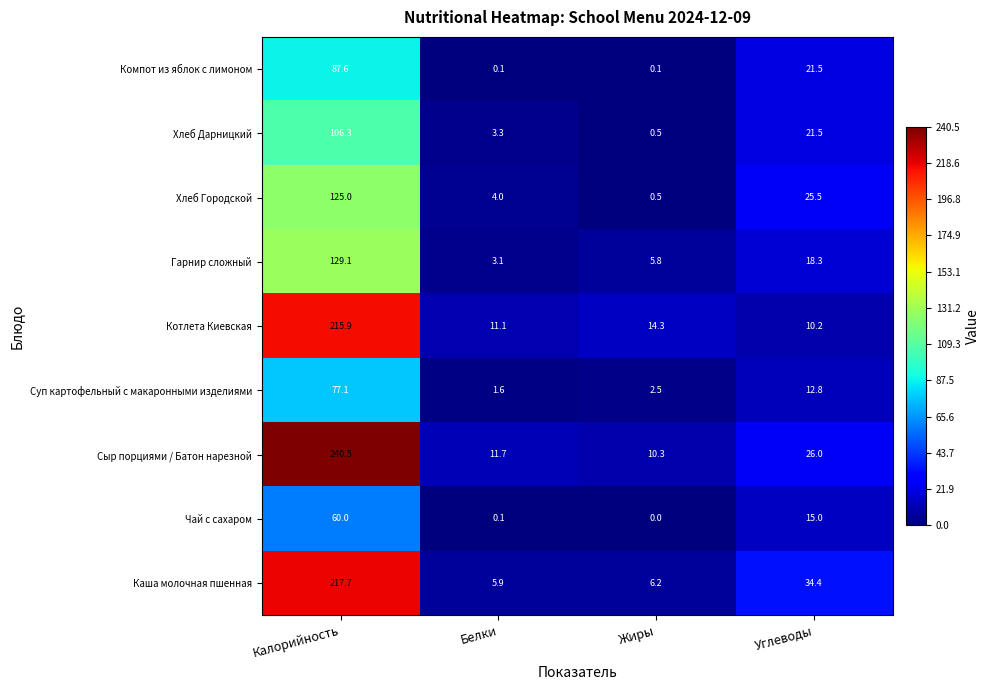

List the series in order of their peak value, lowest first.

Чай с сахаром, Суп картофельный с макаронными изделиями, Компот из яблок с лимоном, Хлеб Дарницкий, Хлеб Городской, Гарнир сложный, Котлета Киевская, Каша молочная пшенная, Сыр порциями / Батон нарезной